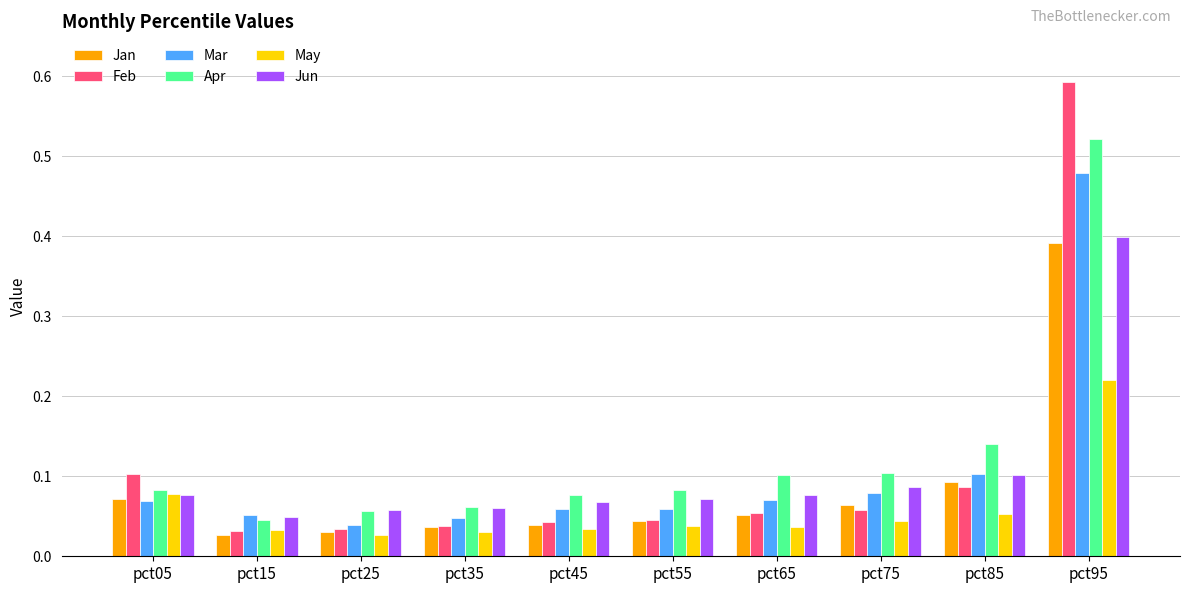

Is it true that Mar equals 0.1 at pct35?

False